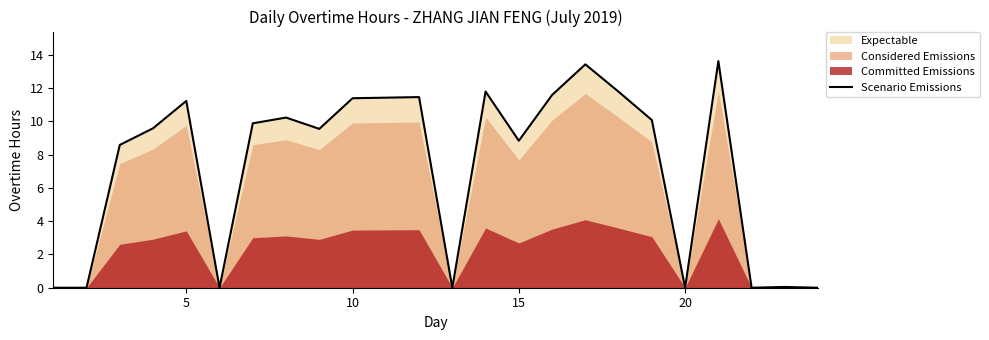

How many values are below 9?

10